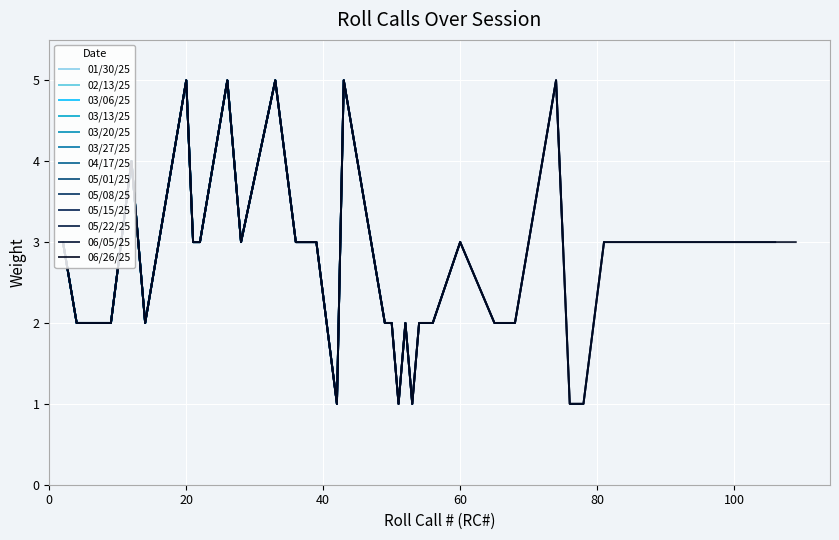

How many data points are less than 3?

18